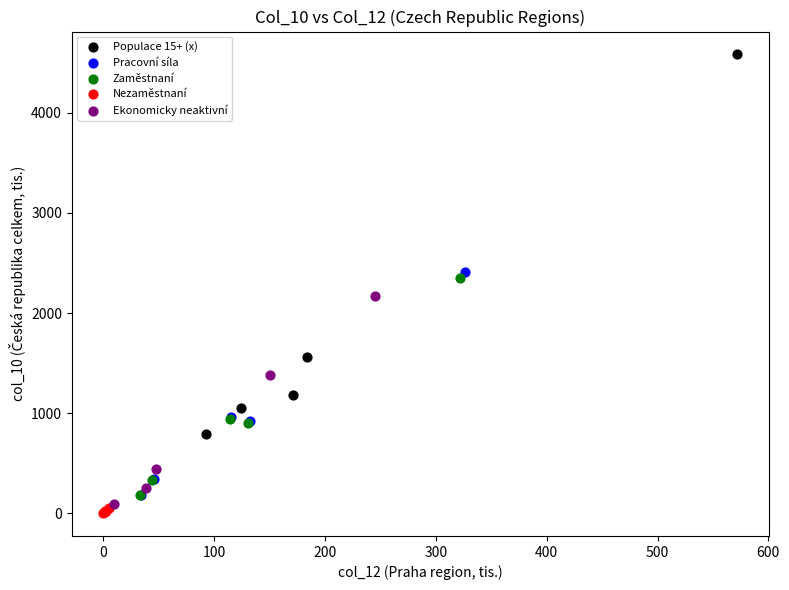

Which series reaches the maximum Y coordinate?

Populace 15+ (x)